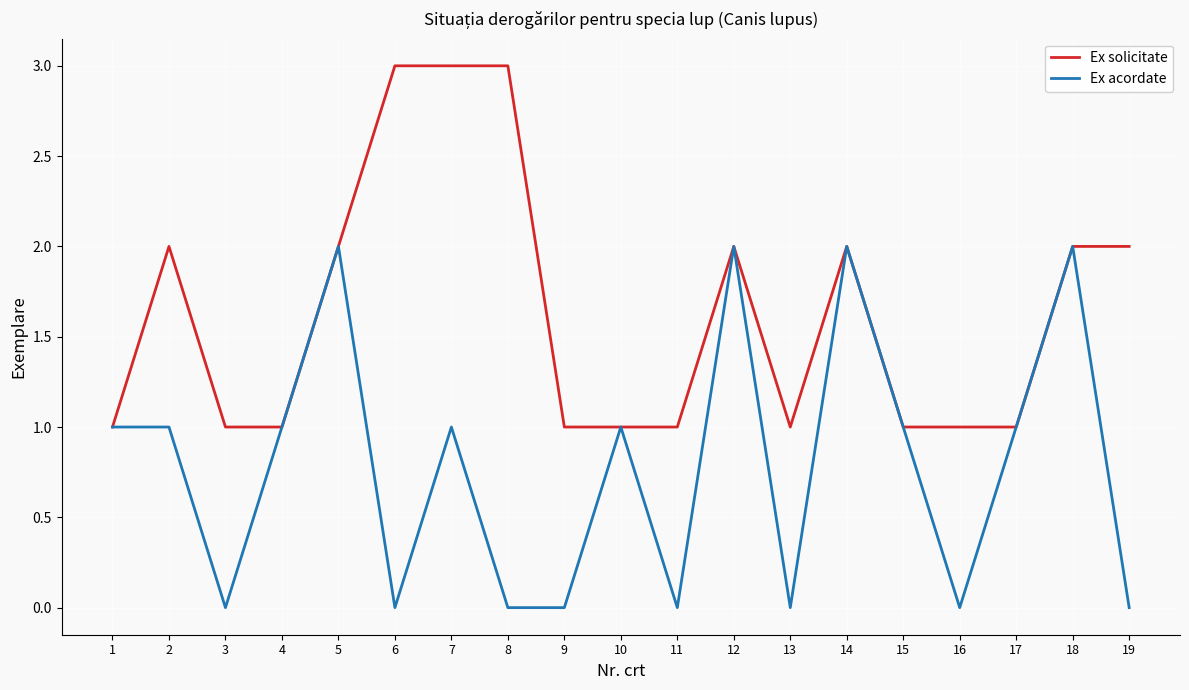

How many distinct data groups are displayed?

2